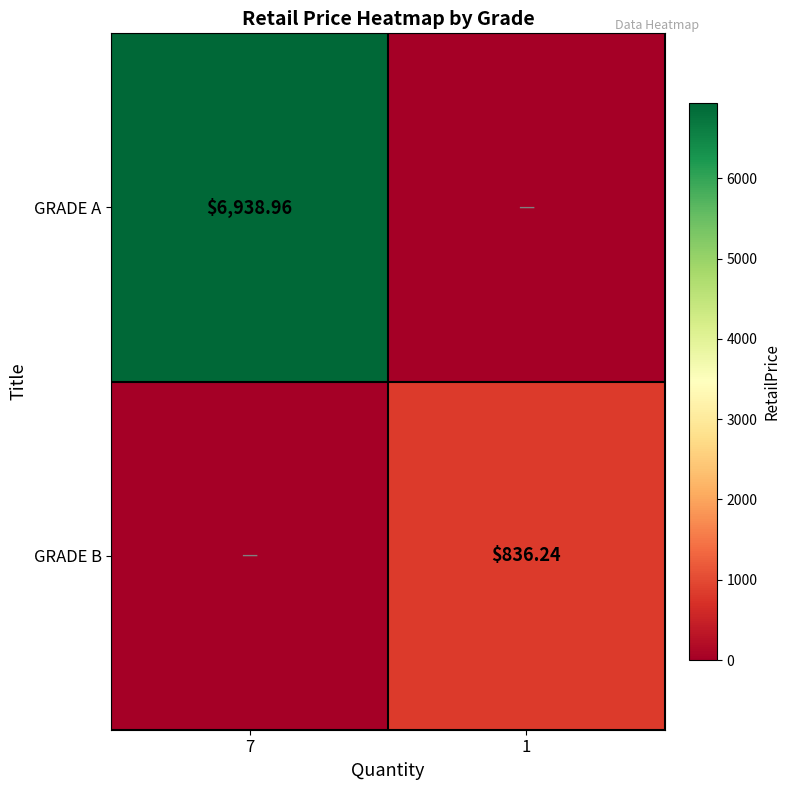

How many distinct data groups are displayed?

2